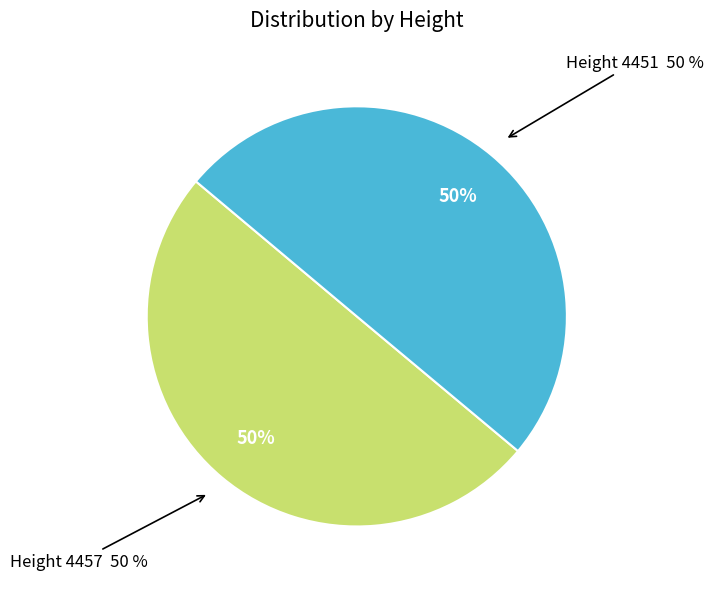

To the nearest percent, what percentage of the pie is 4451?

50%